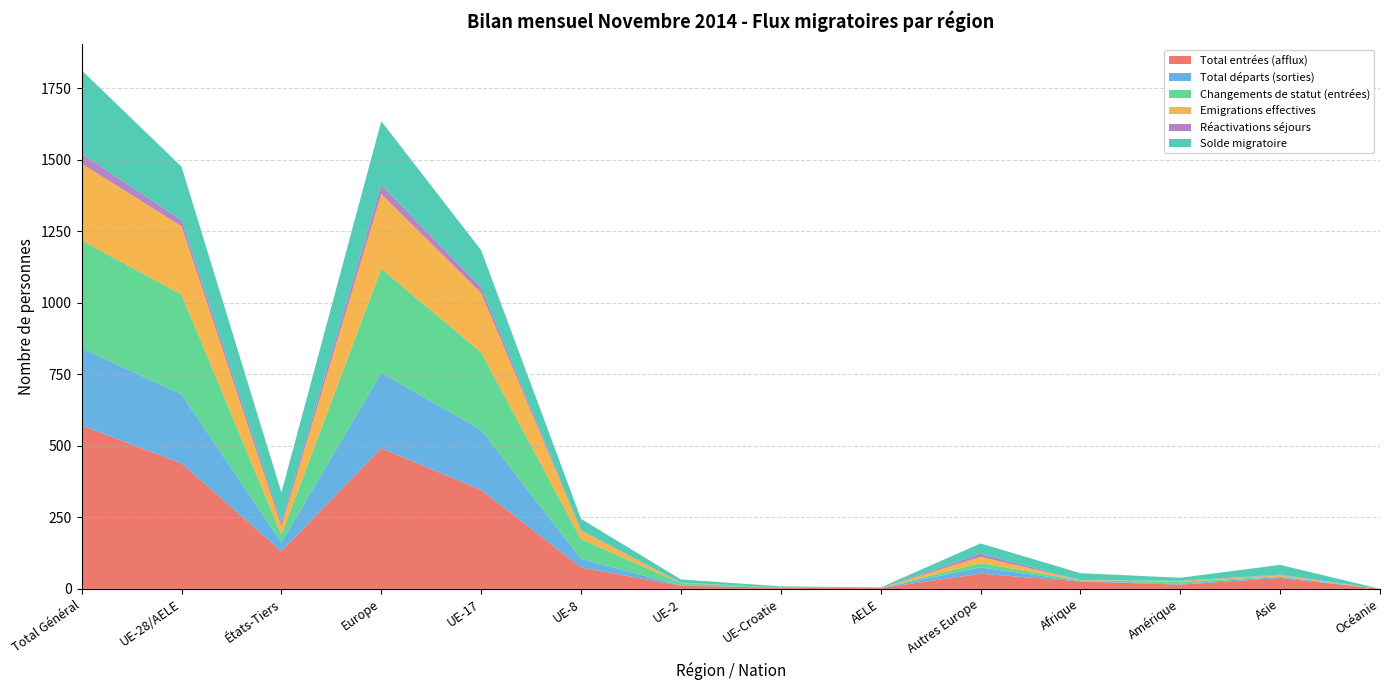

Reading left to right, extract all data points from this chart.

Total entrées (afflux): 571	439	132	492	346	75	11	4	3	53	26	15	38	0
Total départs (sorties): 271	241	30	263	210	30	1	0	0	22	1	3	4	0
Changements de statut (entrées): 376	349	27	364	271	69	8	1	0	15	3	7	2	0
Emigrations effectives: 269	239	30	261	208	30	1	0	0	22	1	3	4	0
Réactivations séjours: 34	21	13	32	19	1	1	0	0	11	0	0	2	0
Solde migratoire: 292	187	105	223	130	40	11	4	2	36	24	11	34	0